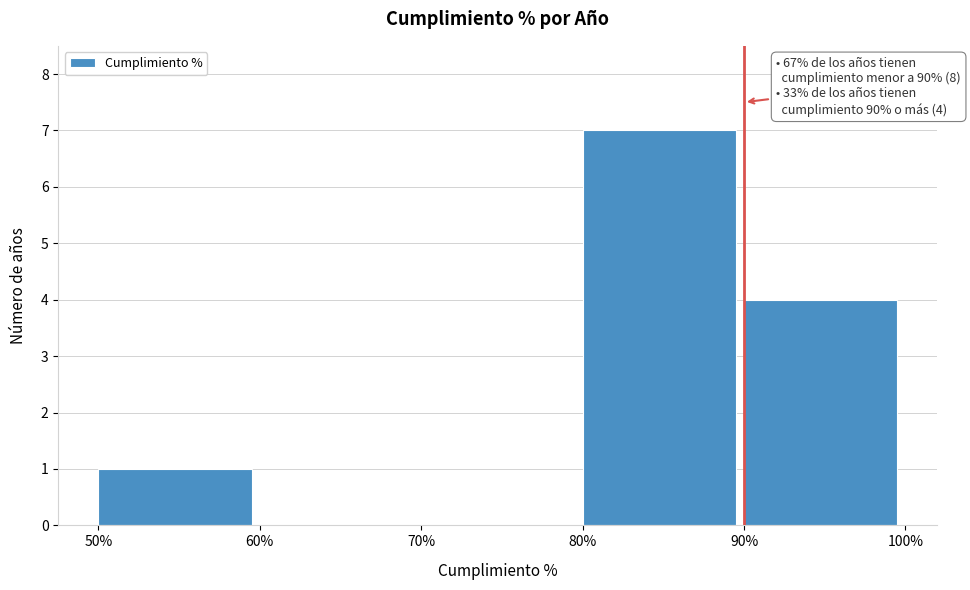

Over which range of the x-axis is the bar tallest?

80% to 90%